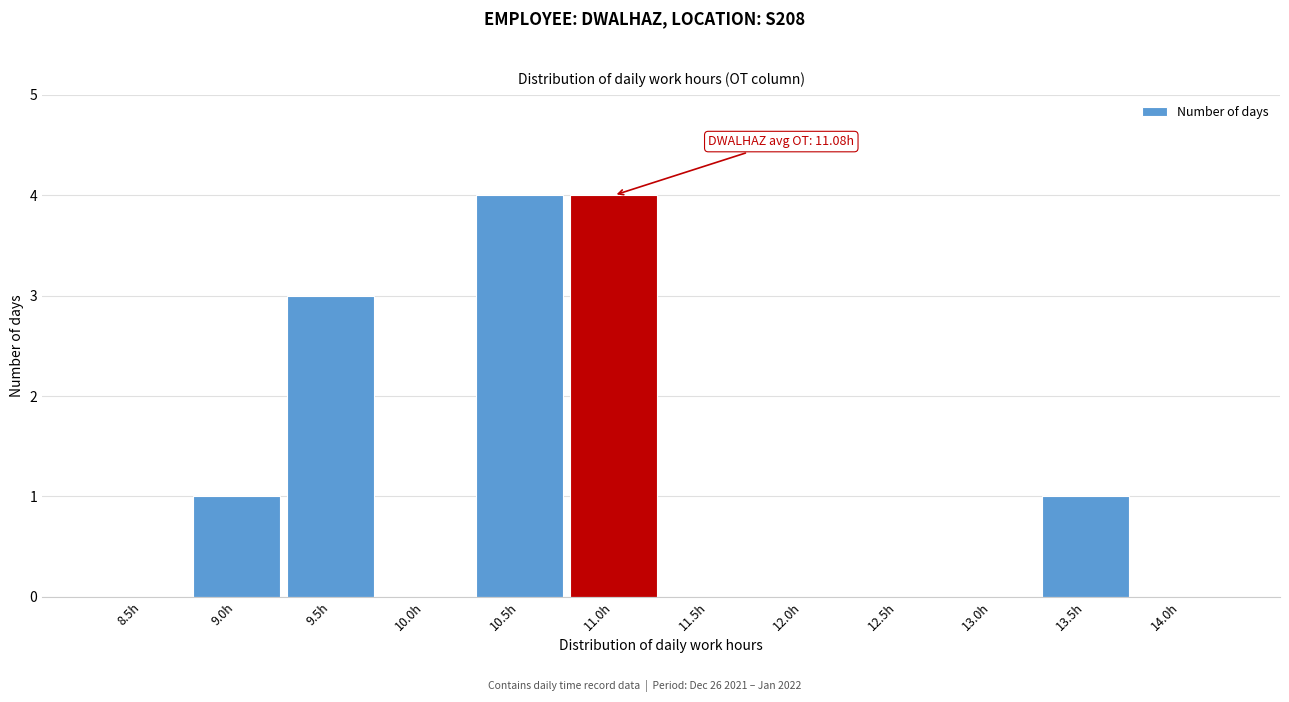

What is the change in value from 12.0h to 13.5h?

+1